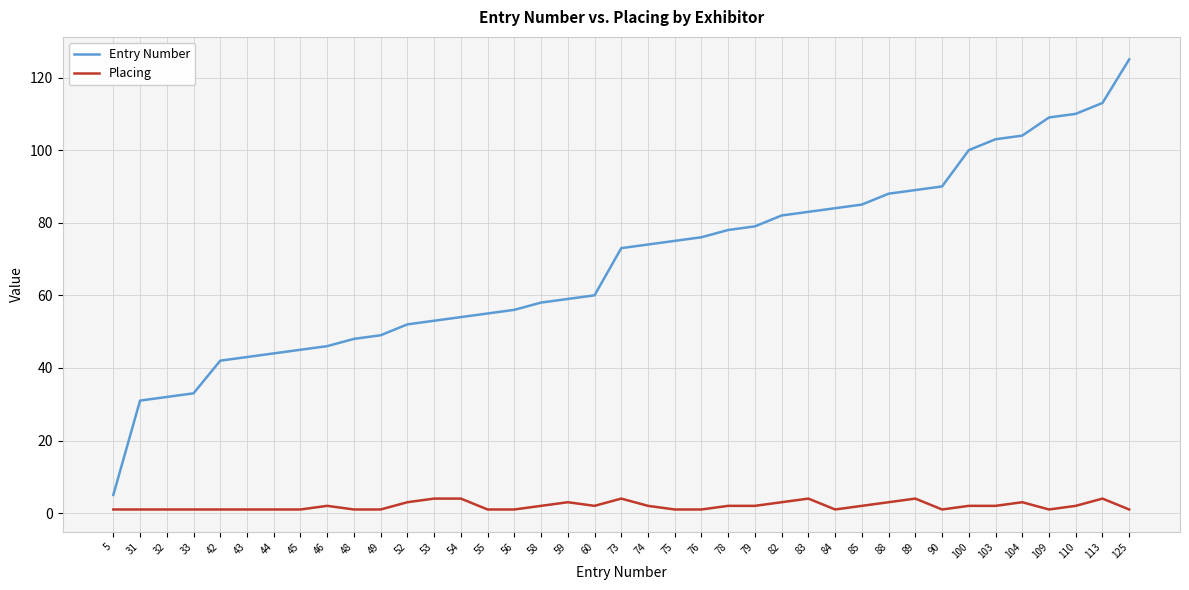

Reading left to right, what are all the values shown in this chart?

Entry Number: 5=5	31=31	32=32	33=33	42=42	43=43	44=44	45=45	46=46	48=48	49=49	52=52	53=53	54=54	55=55	56=56	58=58	59=59	60=60	73=73	74=74	75=75	76=76	78=78	79=79	82=82	83=83	84=84	85=85	88=88	89=89	90=90	100=100	103=103	104=104	109=109	110=110	113=113	125=125
Placing: 5=1	31=1	32=1	33=1	42=1	43=1	44=1	45=1	46=2	48=1	49=1	52=3	53=4	54=4	55=1	56=1	58=2	59=3	60=2	73=4	74=2	75=1	76=1	78=2	79=2	82=3	83=4	84=1	85=2	88=3	89=4	90=1	100=2	103=2	104=3	109=1	110=2	113=4	125=1